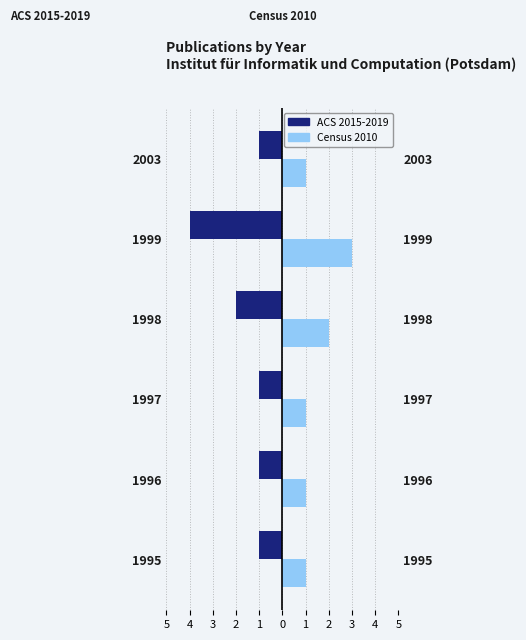

What are all the series names shown in the legend?

ACS 2015-2019, Census 2010